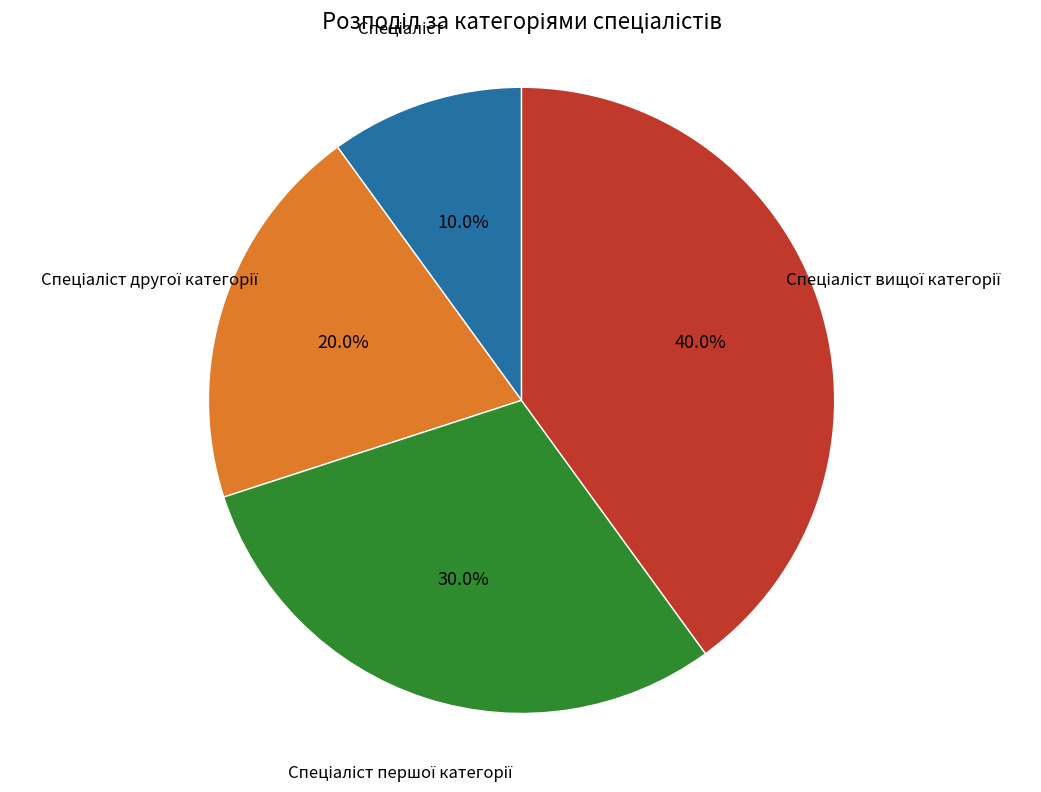

Is there a majority slice in this chart?

No